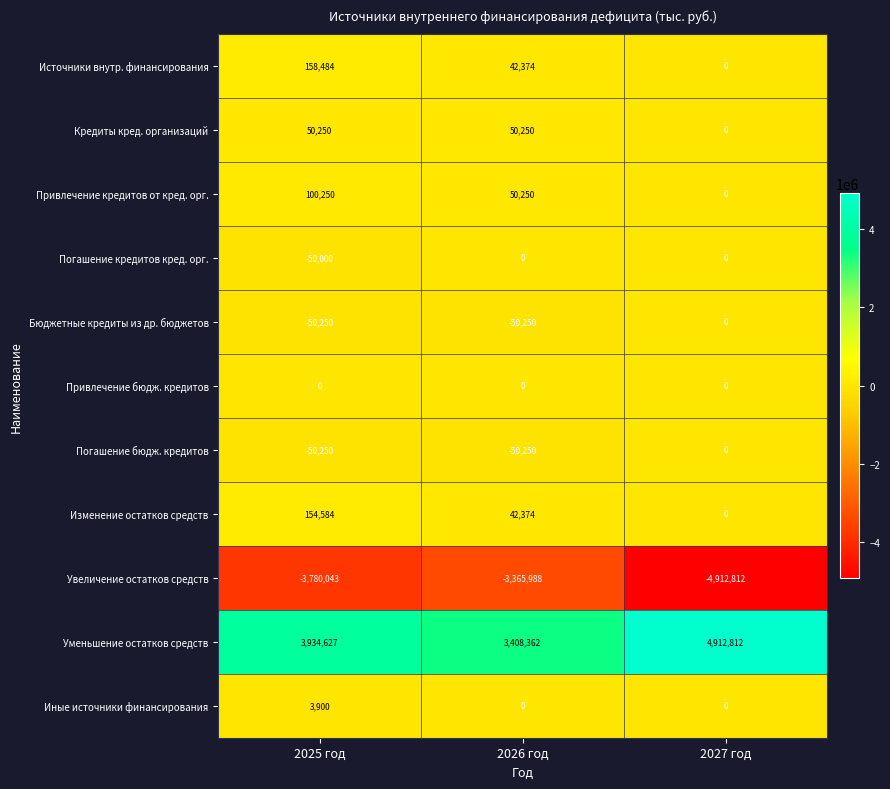

The value of Бюджетные кредиты из др. бюджетов at 2027 год is 33773. True or false?

False